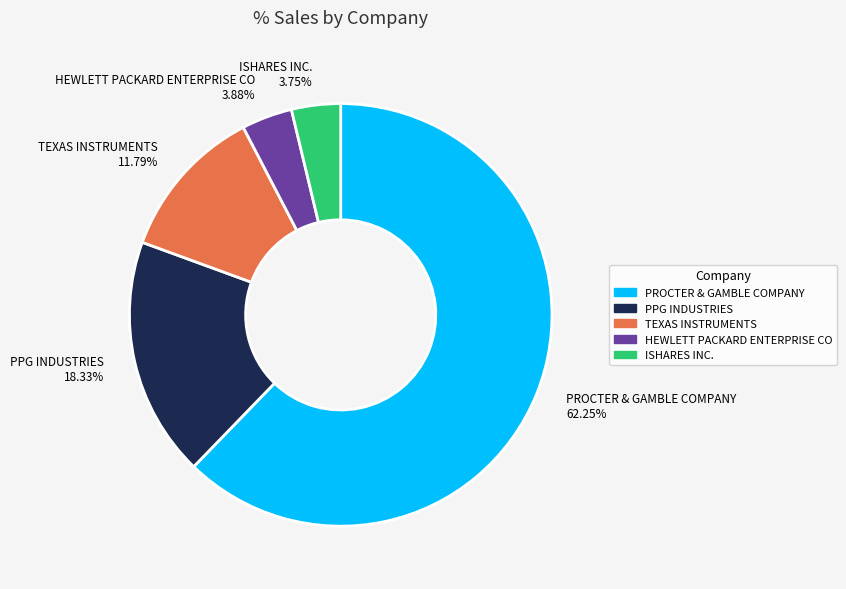

Which slice represents more than half of the pie?

PROCTER & GAMBLE COMPANY